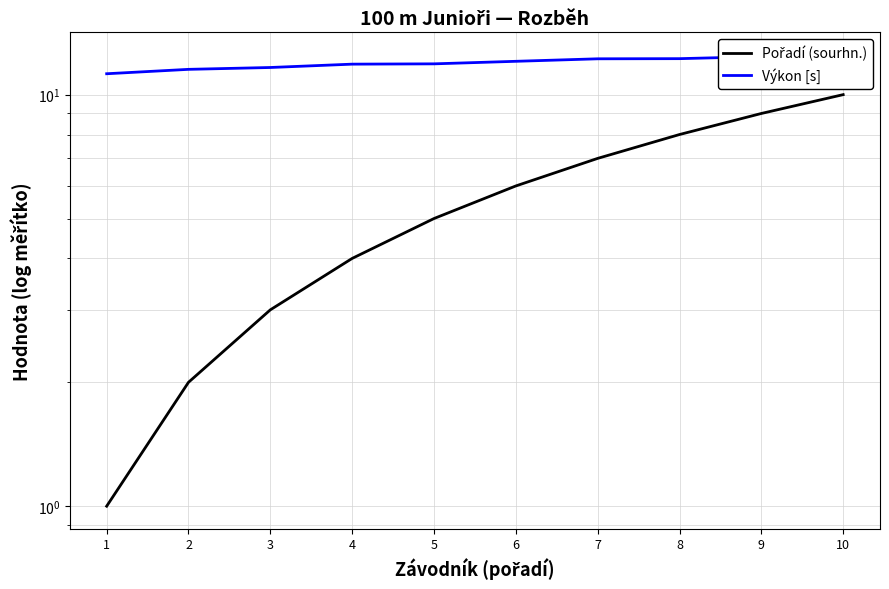

Reading left to right, list all the values displayed in this chart.

Pořadí (sourhn.): 1=1.0	2=2.0	3=3.0	4=4.0	5=5.0	6=6.0	7=7.0	8=8.0	9=9.0	10=10.0
Výkon [s]: 1=11.2	2=11.5	3=11.6	4=11.9	5=11.9	6=12.1	7=12.2	8=12.2	9=12.4	10=12.5